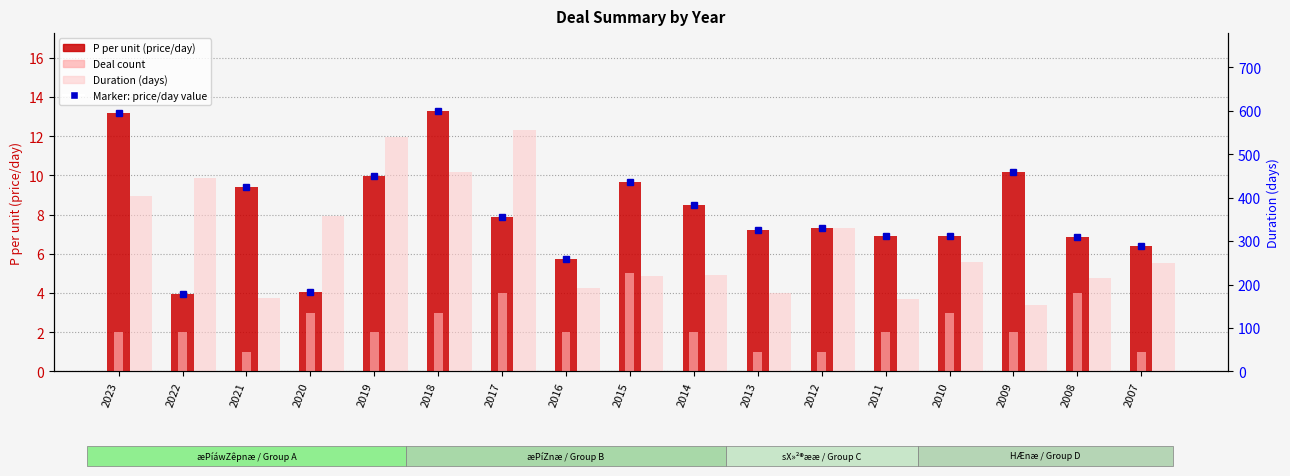

Reading left to right, what are all the values shown in this chart?

P per unit (price/day): 13.2	4.0	9.4	4.1	9.9	13.3	7.9	5.8	9.7	8.5	7.2	7.3	6.9	6.9	10.2	6.9	6.4
Deal count: 2.0	2.0	1.0	3.0	2.0	3.0	4.0	2.0	5.0	2.0	1.0	1.0	2.0	3.0	2.0	4.0	1.0
Duration (days): 405.0	445.0	170.0	356.7	540.0	460.0	556.2	192.5	218.8	222.5	180.0	330.0	167.5	252.5	152.5	215.0	250.0